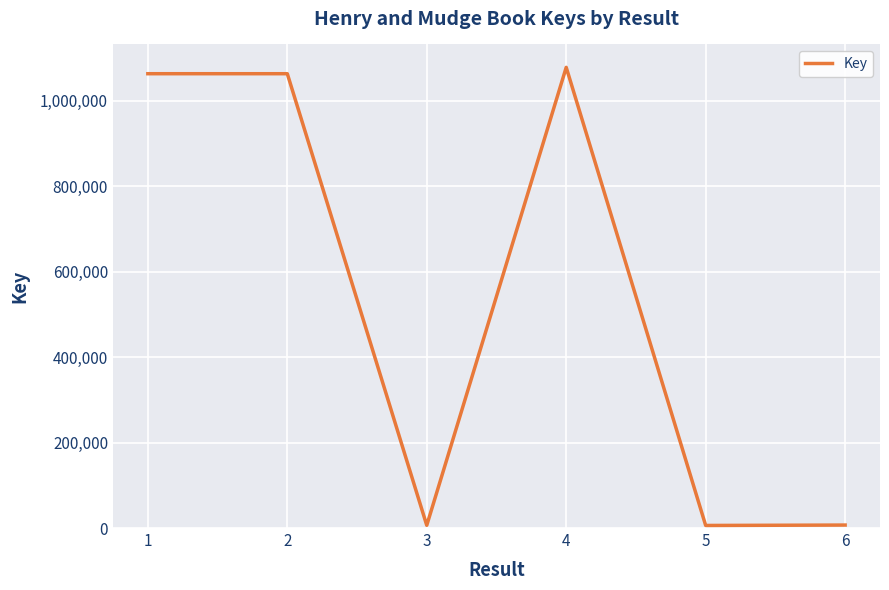

How many lines are shown in the chart?

1